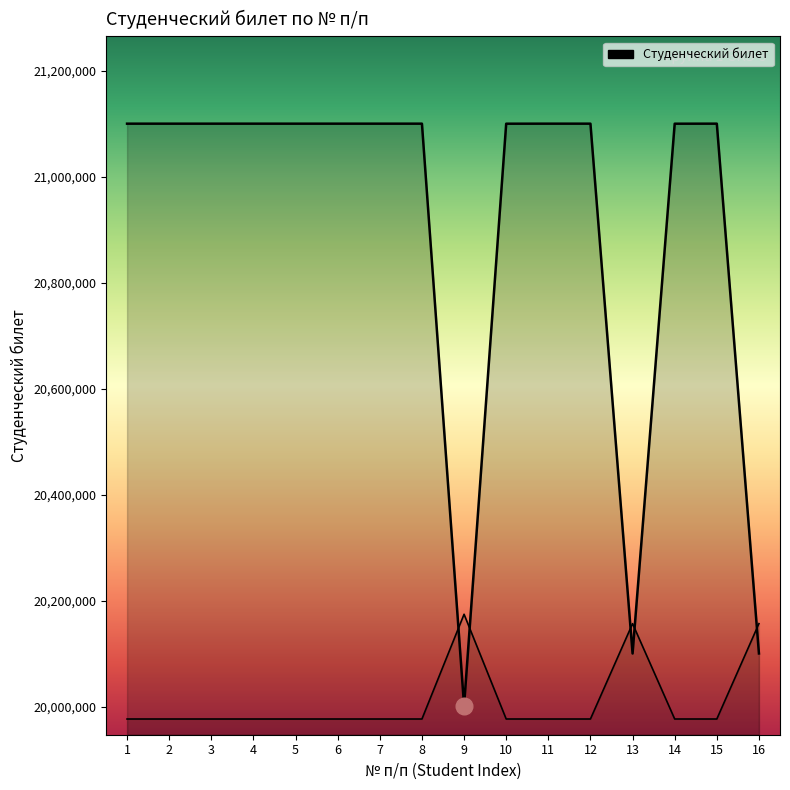

What is the value of the 2nd point from the left?

21100211